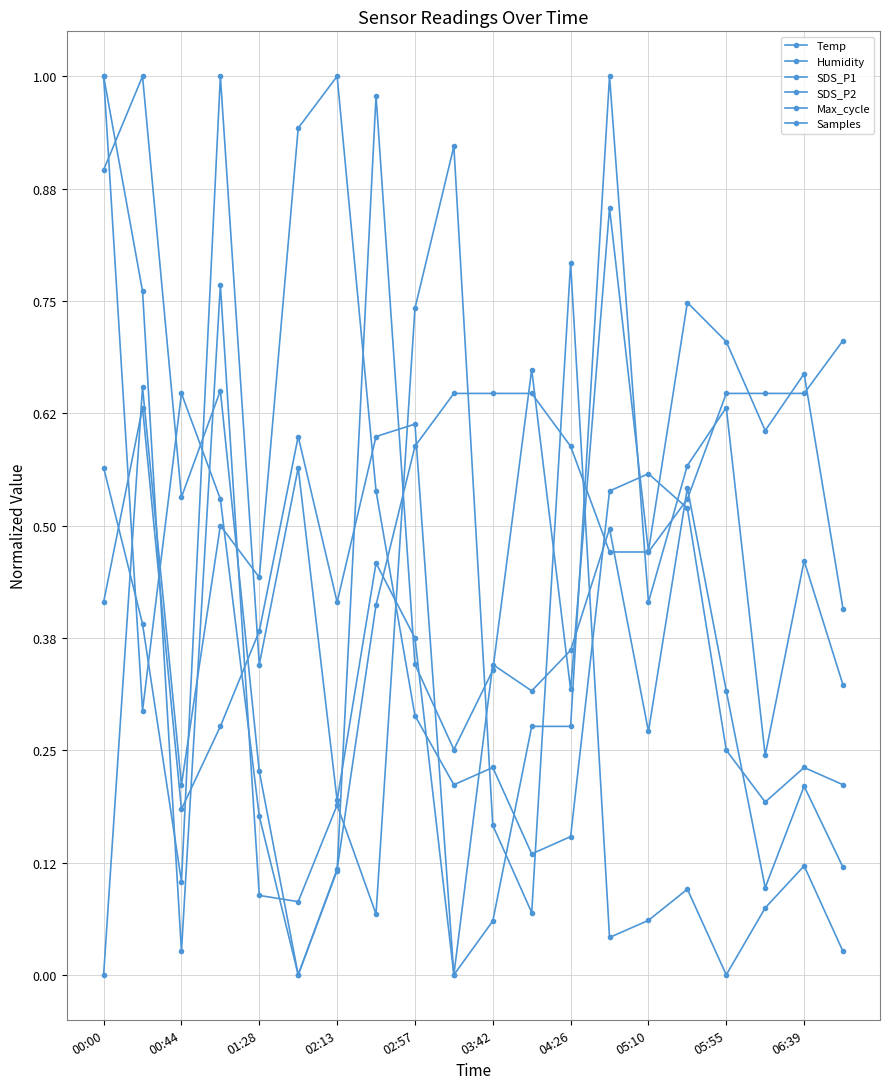

True or false: Temp has more than 1 points higher than both neighbors.

False